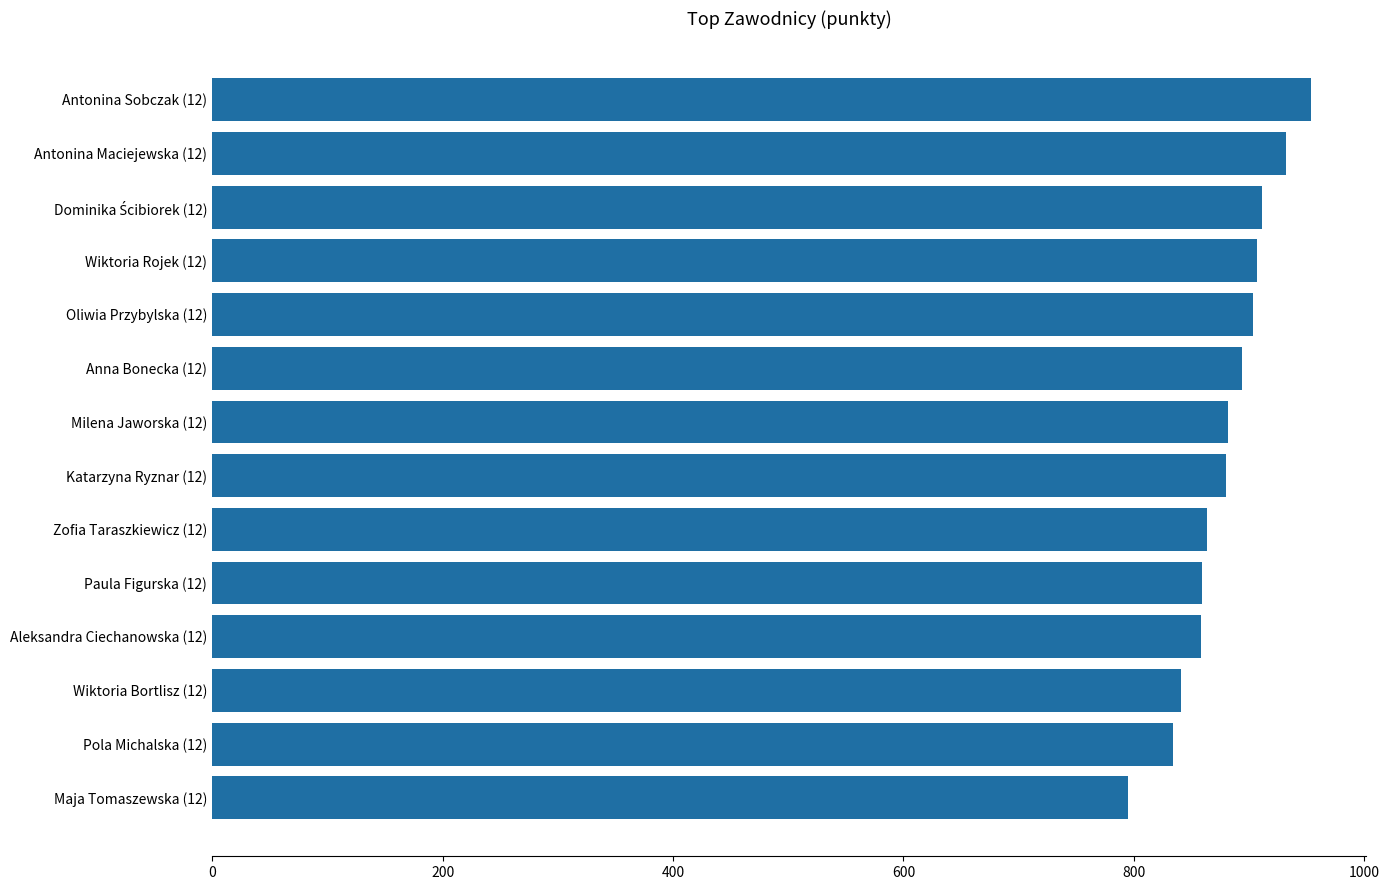

What is the maximum value shown in the chart?

954